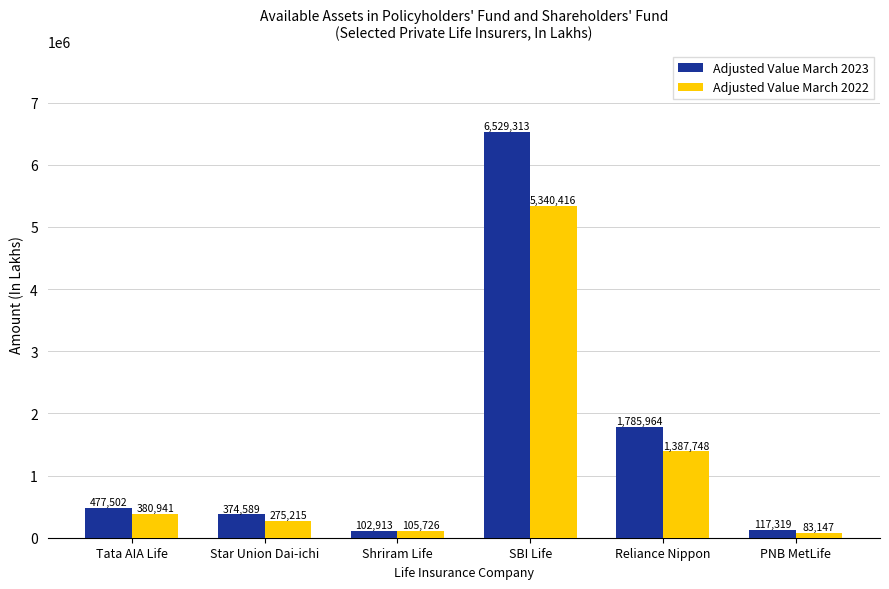

At which category does the chart reach its minimum across all series?

PNB MetLife